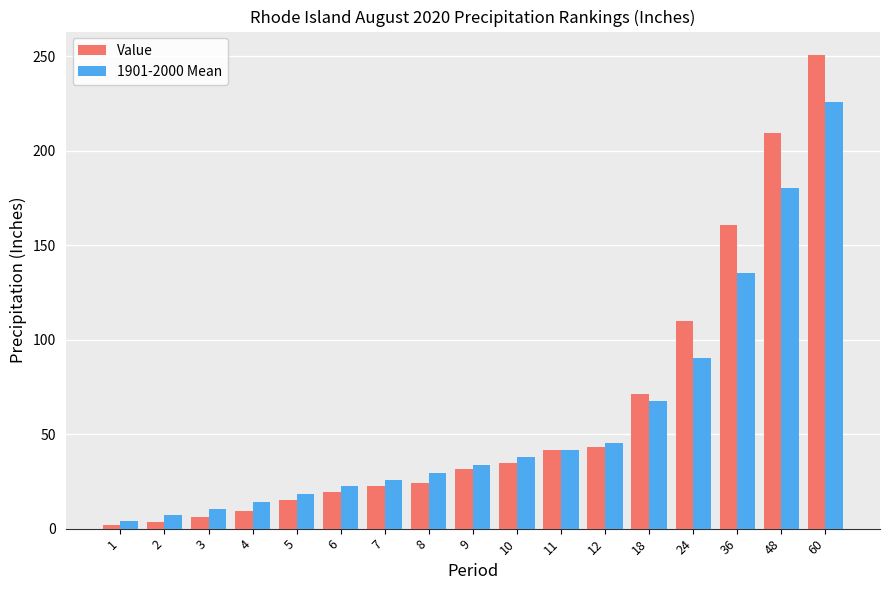

What is the total value across all series at 6?

41.7